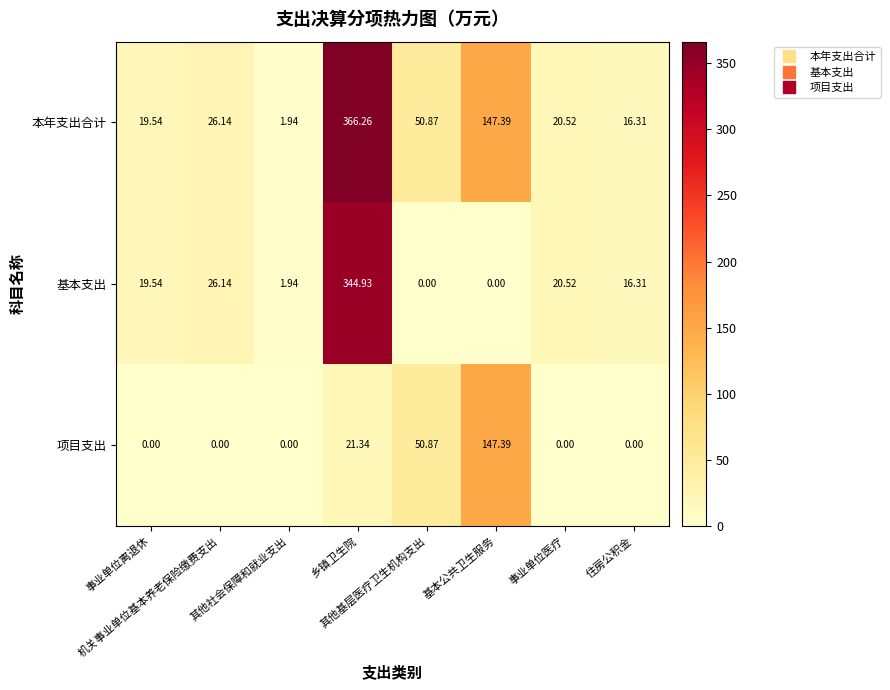

Which category has the highest value across all series?

乡镇卫生院